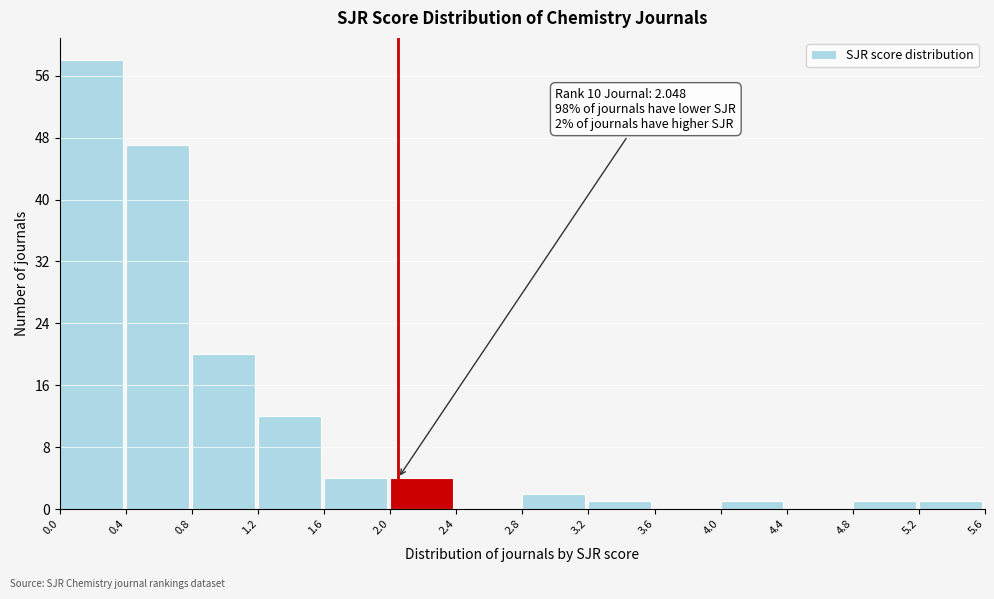

Over which range of the x-axis is the bar tallest?

0.0 to 0.4